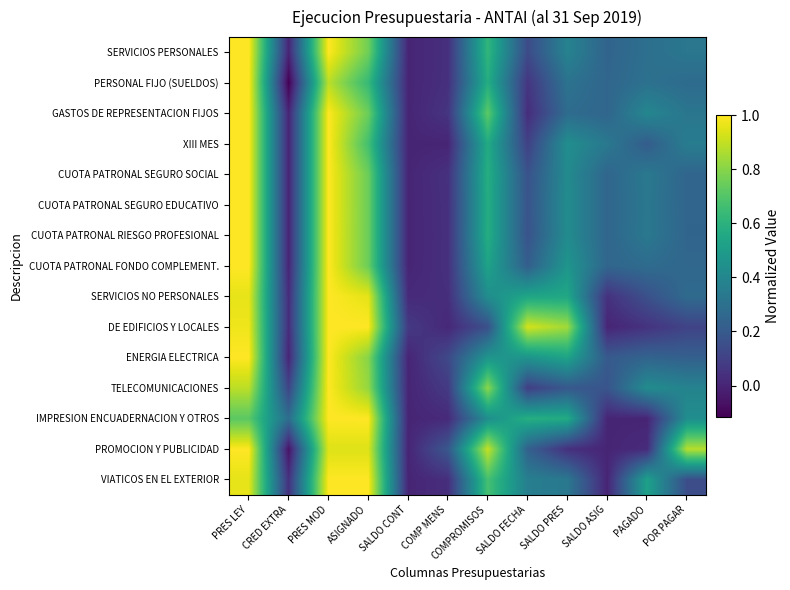

At SALDO FECHA, list the series in order from smallest to largest.

GASTOS DE REPRESENTACION FIJOS, PERSONAL FIJO (SUELDOS), TELECOMUNICACIONES, XIII MES, SERVICIOS PERSONALES, CUOTA PATRONAL SEGURO SOCIAL, CUOTA PATRONAL RIESGO PROFESIONAL, CUOTA PATRONAL SEGURO EDUCATIVO, CUOTA PATRONAL FONDO COMPLEMENT., PROMOCION Y PUBLICIDAD, VIATICOS EN EL EXTERIOR, ENERGIA ELECTRICA, SERVICIOS NO PERSONALES, IMPRESION ENCUADERNACION Y OTROS, DE EDIFICIOS Y LOCALES